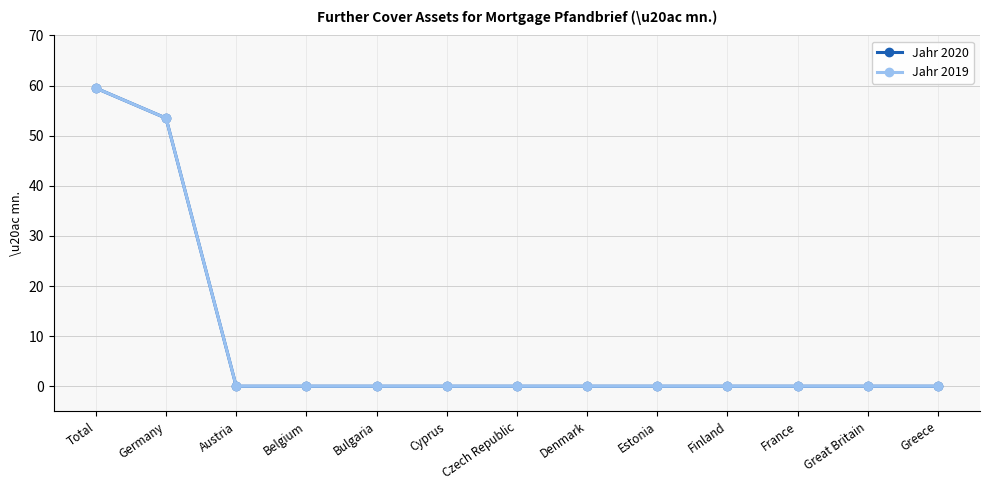

Reading right to left, transcribe all the data shown in this chart.

Jahr 2020: Greece=0.0	Great Britain=0.0	France=0.0	Finland=0.0	Estonia=0.0	Denmark=0.0	Czech Republic=0.0	Cyprus=0.0	Bulgaria=0.0	Belgium=0.0	Austria=0.0	Germany=53.5	Total=59.5
Jahr 2019: Greece=0.0	Great Britain=0.0	France=0.0	Finland=0.0	Estonia=0.0	Denmark=0.0	Czech Republic=0.0	Cyprus=0.0	Bulgaria=0.0	Belgium=0.0	Austria=0.0	Germany=53.5	Total=59.5